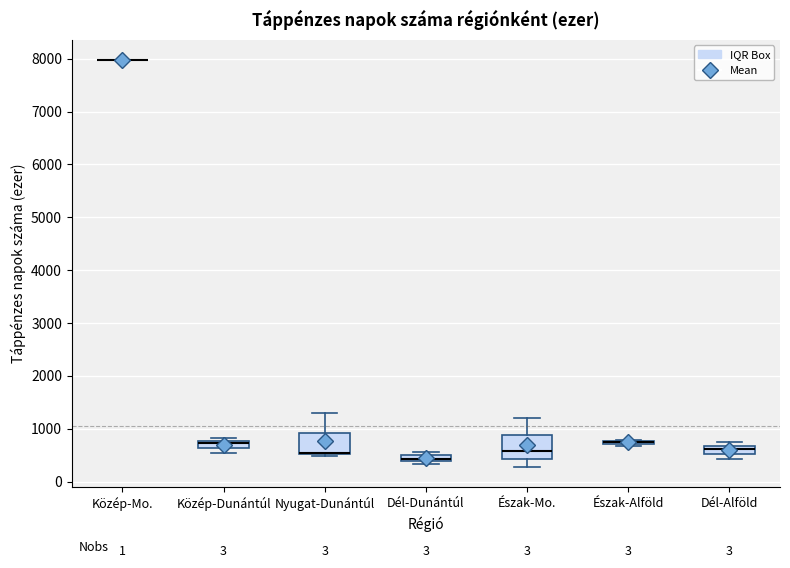

Where is the lower edge of the box for Dél-Dunántúl on the y-axis? The values are not printed on the chart, so give them approximately, as read against the axis.

400